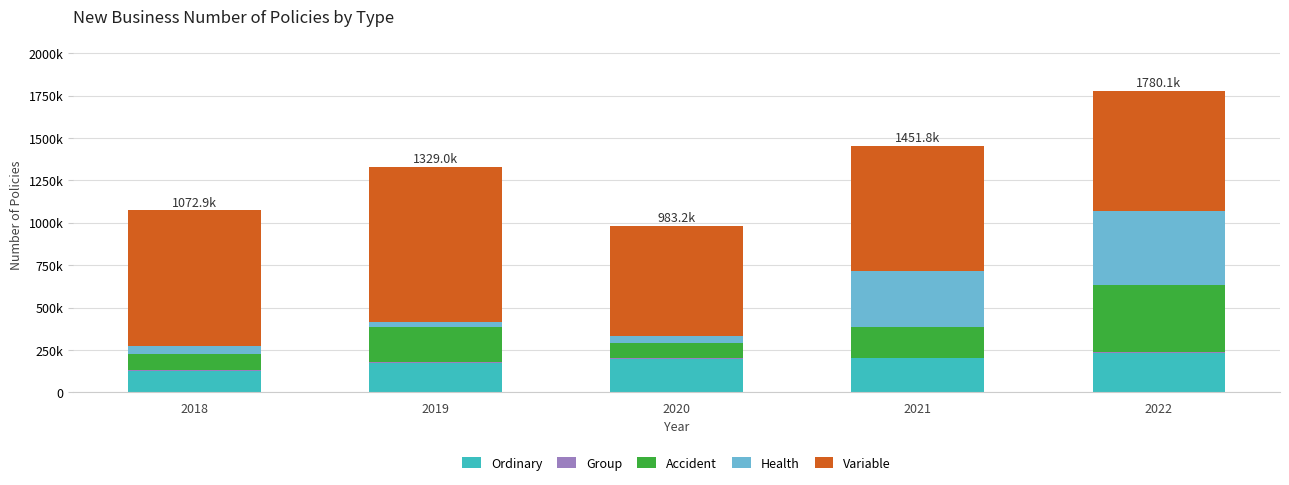

True or false: Ordinary has a value of 127318 at 2018.

True